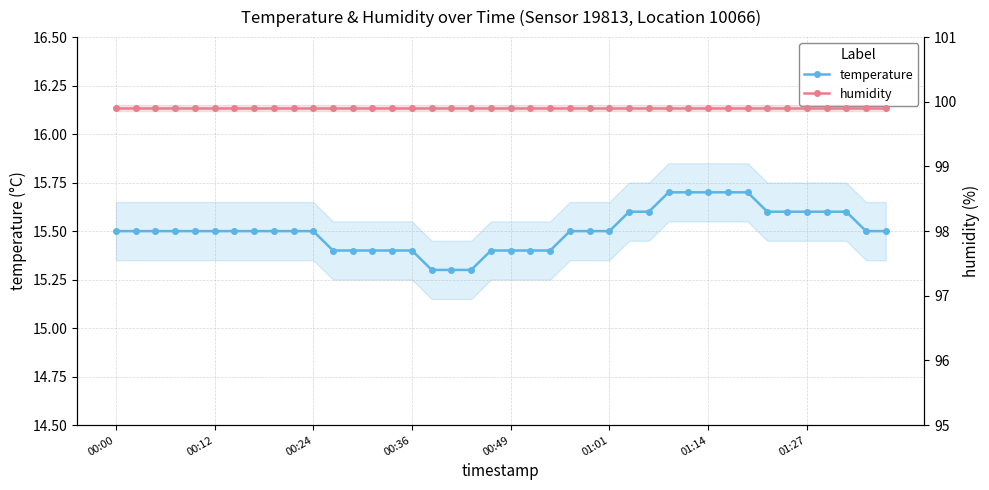

Which series changed the most between 9 and 11?

temperature